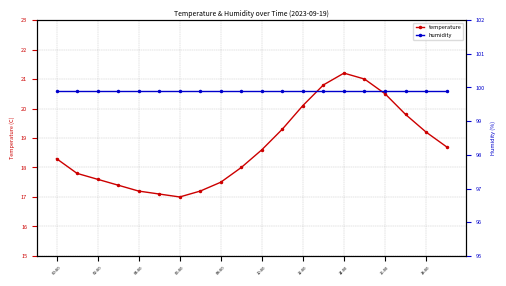

Reading left to right, extract all data points from this chart.

temperature: 18.3	17.8	17.6	17.4	17.2	17.1	17.0	17.2	17.5	18.0	18.6	19.3	20.1	20.8	21.2	21.0	20.5	19.8	19.2	18.7
humidity: 99.9	99.9	99.9	99.9	99.9	99.9	99.9	99.9	99.9	99.9	99.9	99.9	99.9	99.9	99.9	99.9	99.9	99.9	99.9	99.9